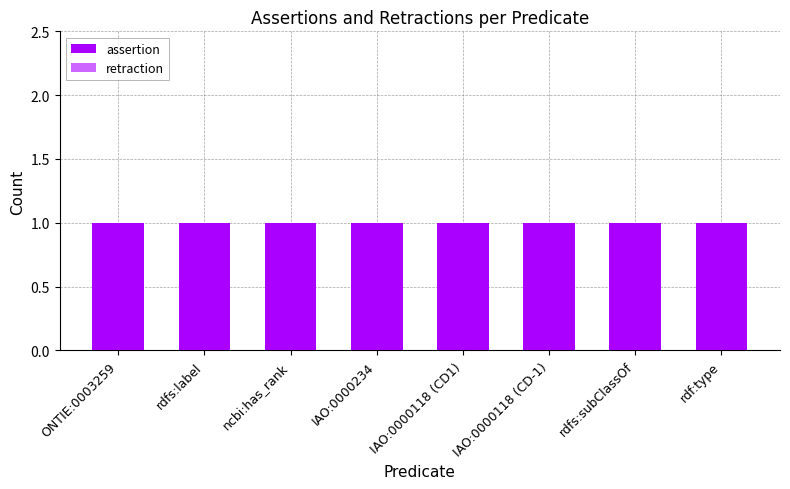

How many bars are there in each group?

2